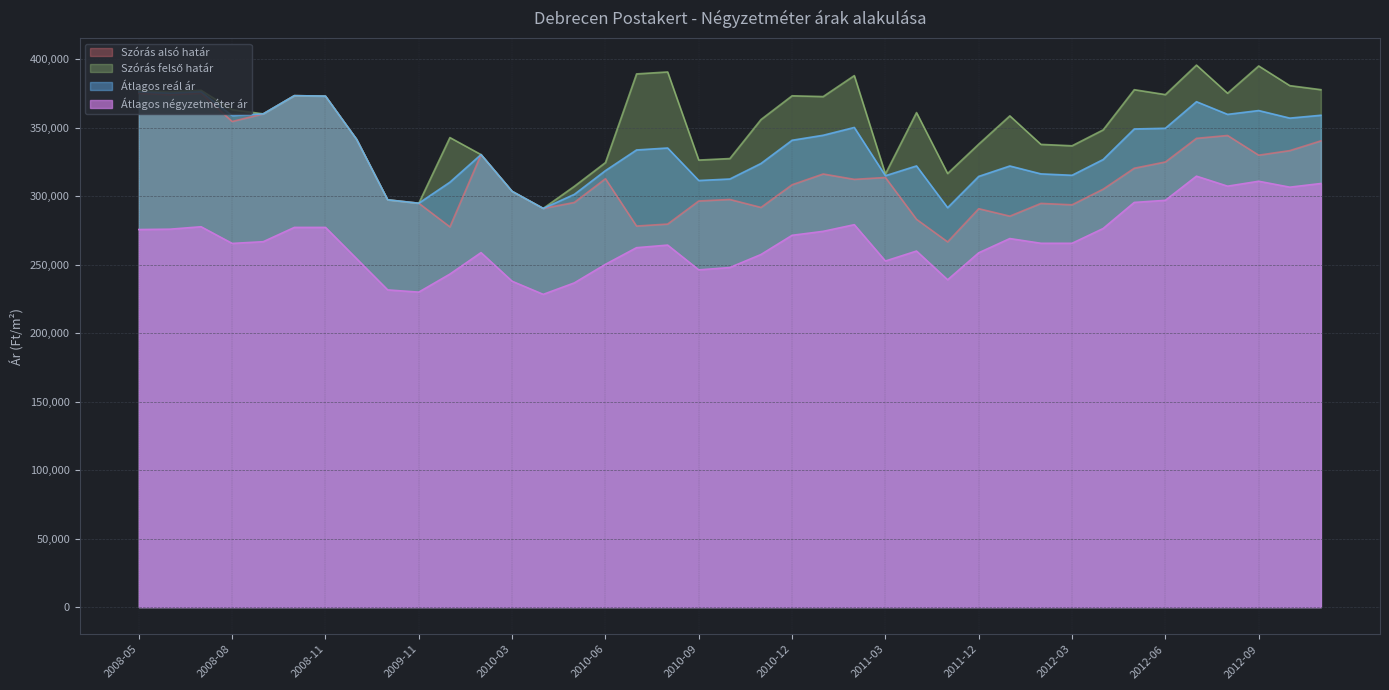

True or false: Átlagos reál ár has more than 2 points higher than both neighbors.

True